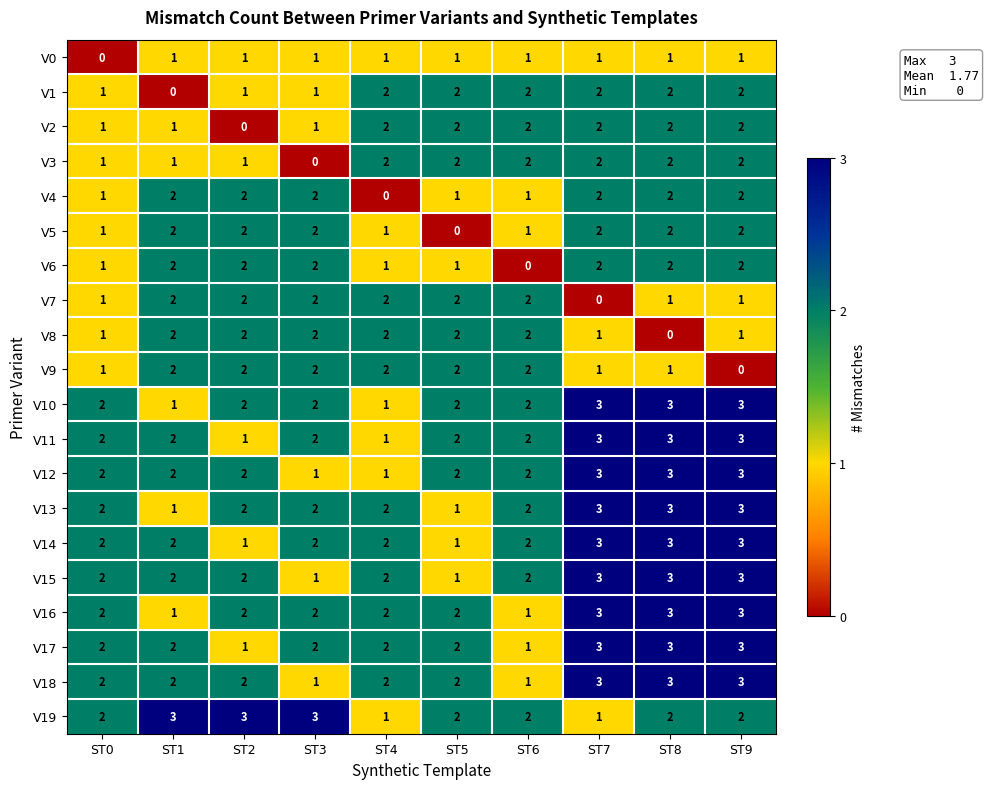

Is the value of V17 at ST3 greater than the value of V2 at ST3?

Yes